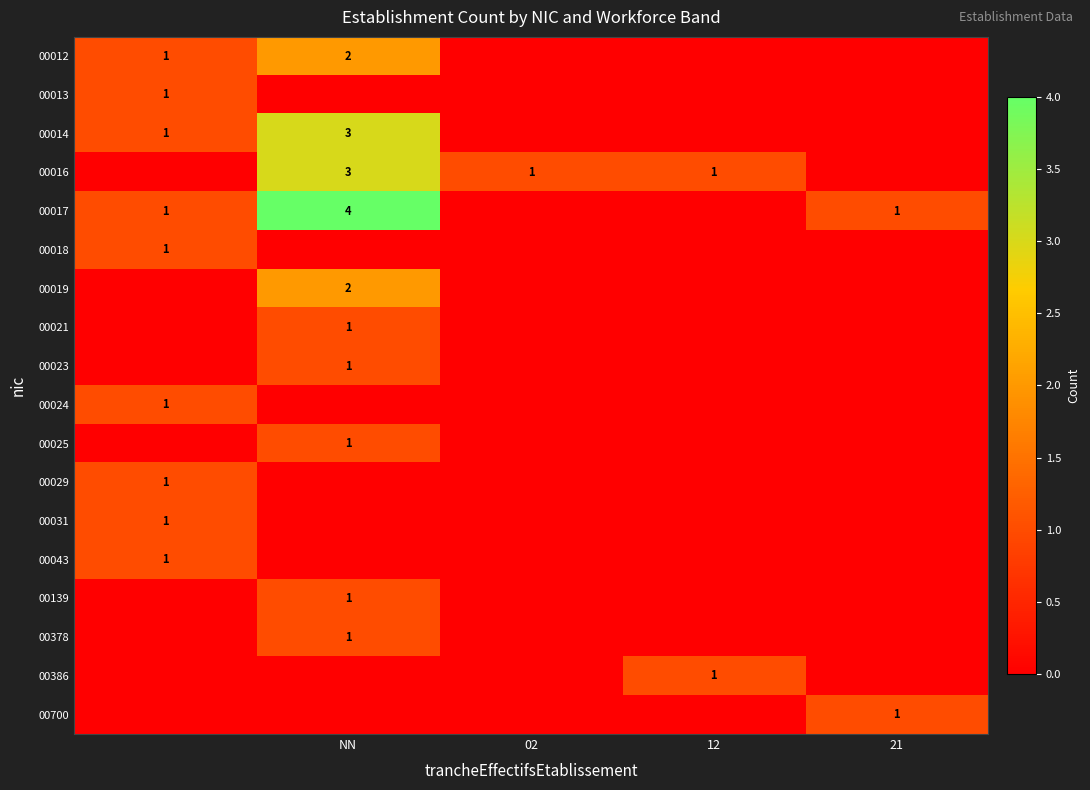

How many data points does each series have?

5